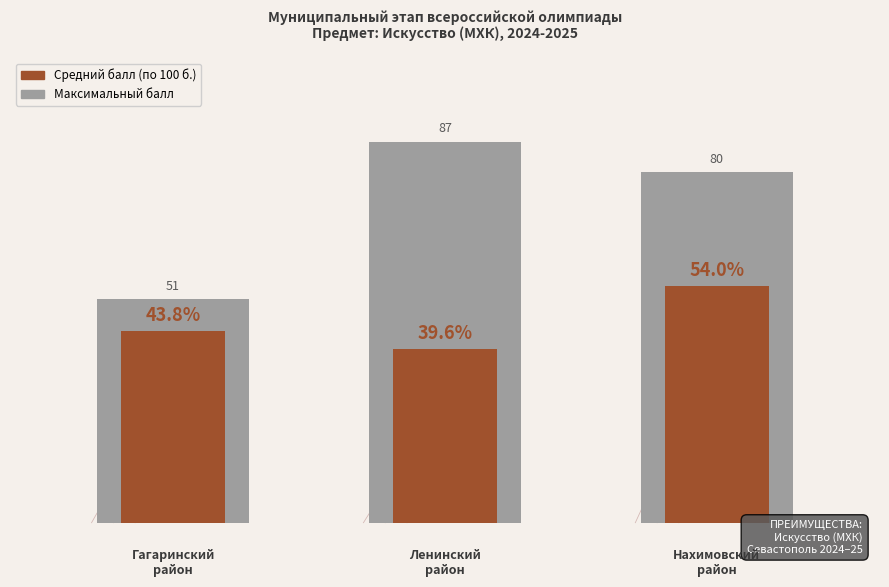

How many groups of bars are there?

3